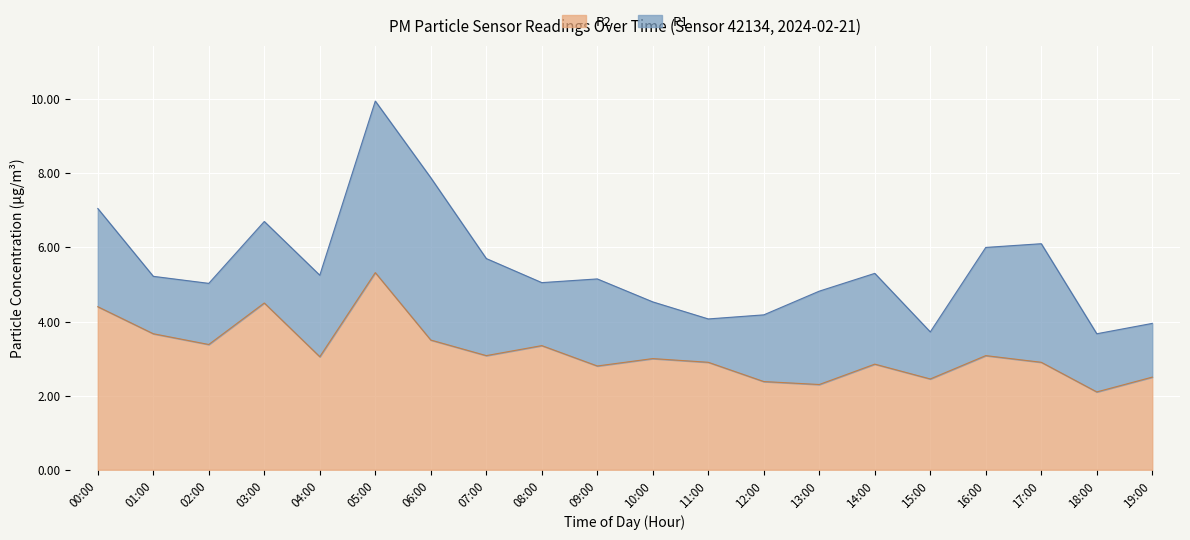

What is the smallest value displayed?

2.1